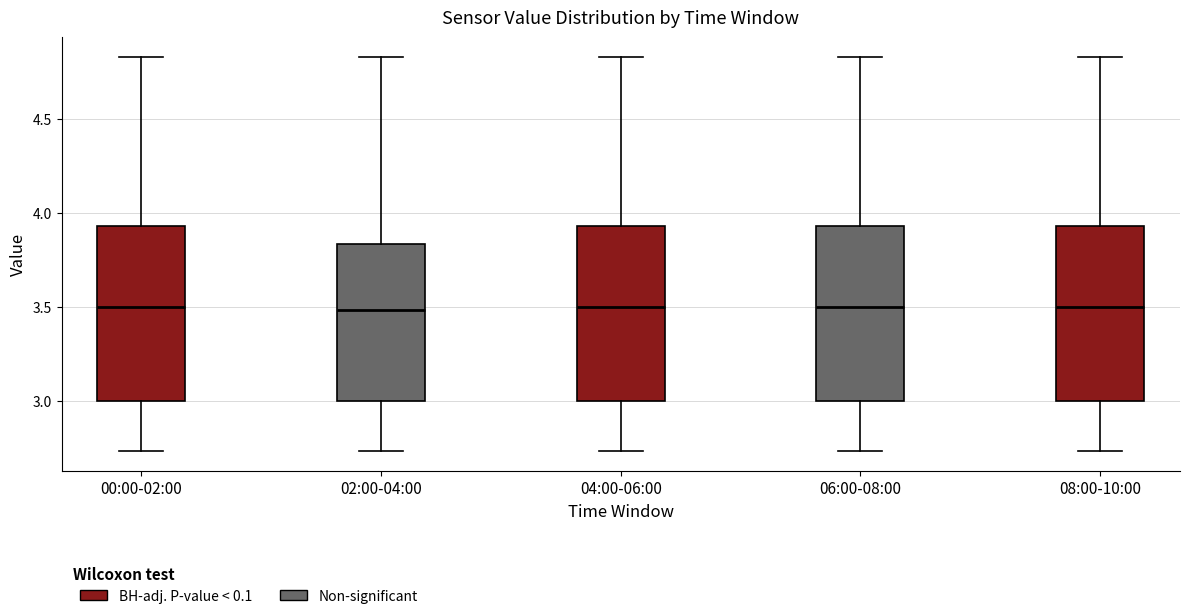

Reading left to right, read every box against the y-axis: the position of its median line, the range the box covers, and the ends of its whiskers. The values are not printed on the chart, so give them approximately, as read against the axis.

00:00-02:00: median 3.50, box 3.00 to 3.95, whiskers 2.75 to 4.85
02:00-04:00: median 3.50, box 3.00 to 3.85, whiskers 2.75 to 4.85
04:00-06:00: median 3.50, box 3.00 to 3.95, whiskers 2.75 to 4.85
06:00-08:00: median 3.50, box 3.00 to 3.95, whiskers 2.75 to 4.85
08:00-10:00: median 3.50, box 3.00 to 3.95, whiskers 2.75 to 4.85